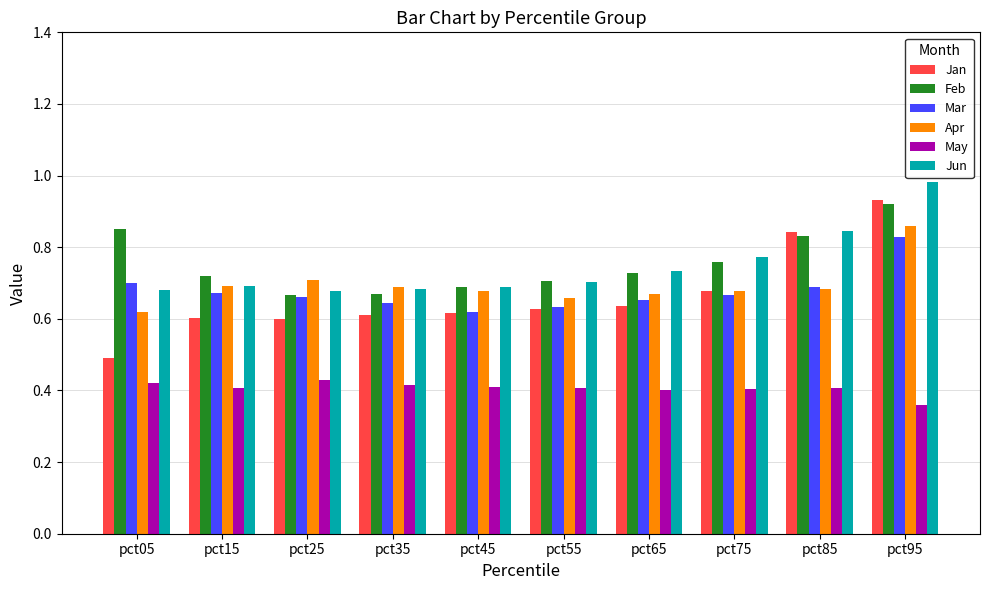

At which category does the chart reach its peak across all series?

pct95